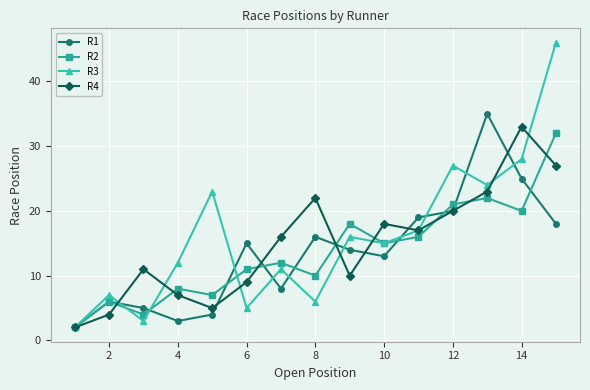

Does the chart have visible grid lines?

Yes